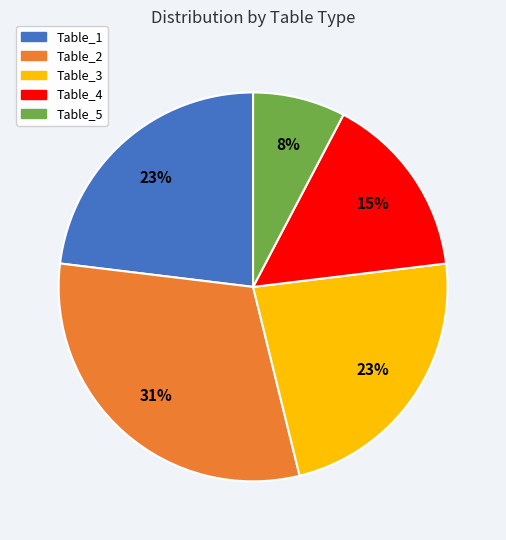

The Table_2 slice represents 31% of the pie. True or false?

True